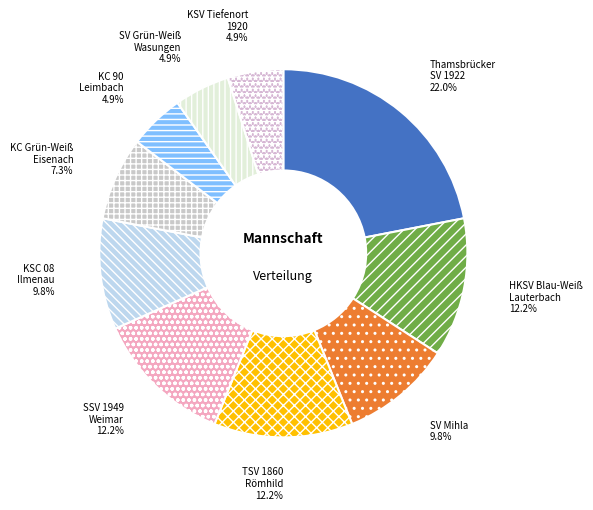

Between KSC 08 Ilmenau and HKSV Blau-Weiß Lauterbach, which is larger?

HKSV Blau-Weiß Lauterbach